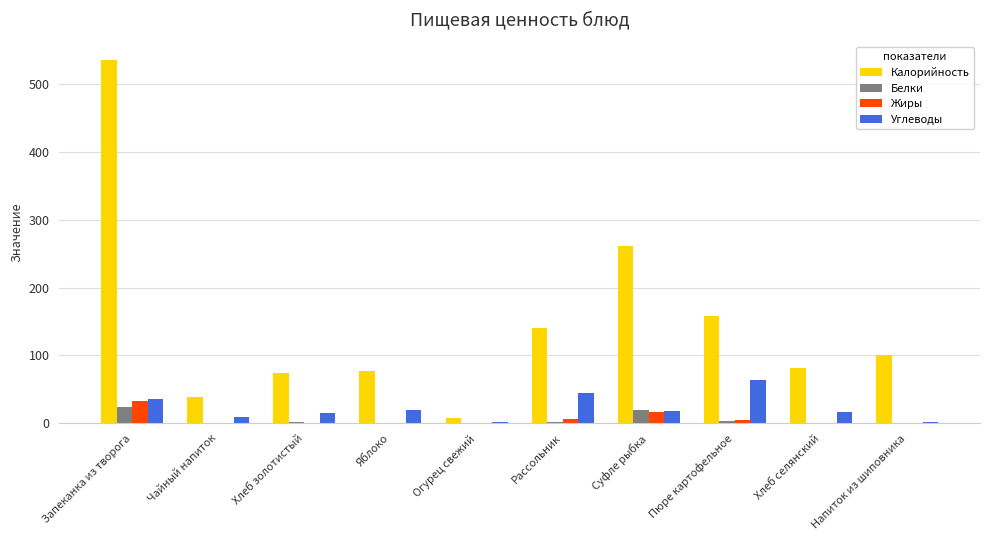

Where is Углеводы nearest to the value 32?

Запеканка из творога